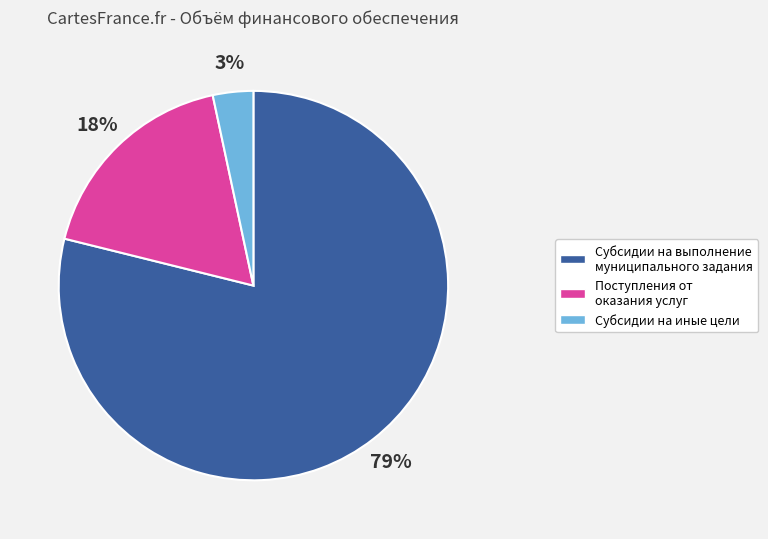

Do Поступления от оказания услуг and Субсидии на выполнение муниципального задания together represent more than half of the pie?

Yes